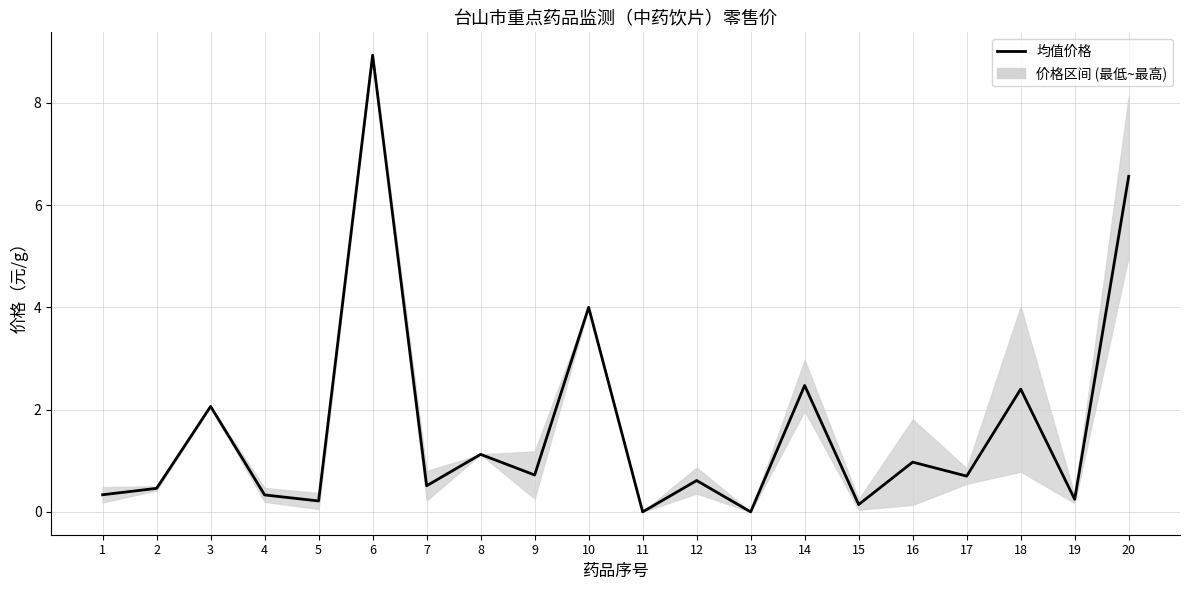

List the labels in order of value, largest first.

6, 20, 10, 14, 18, 3, 8, 16, 9, 17, 12, 7, 2, 1, 4, 19, 5, 15, 11, 13